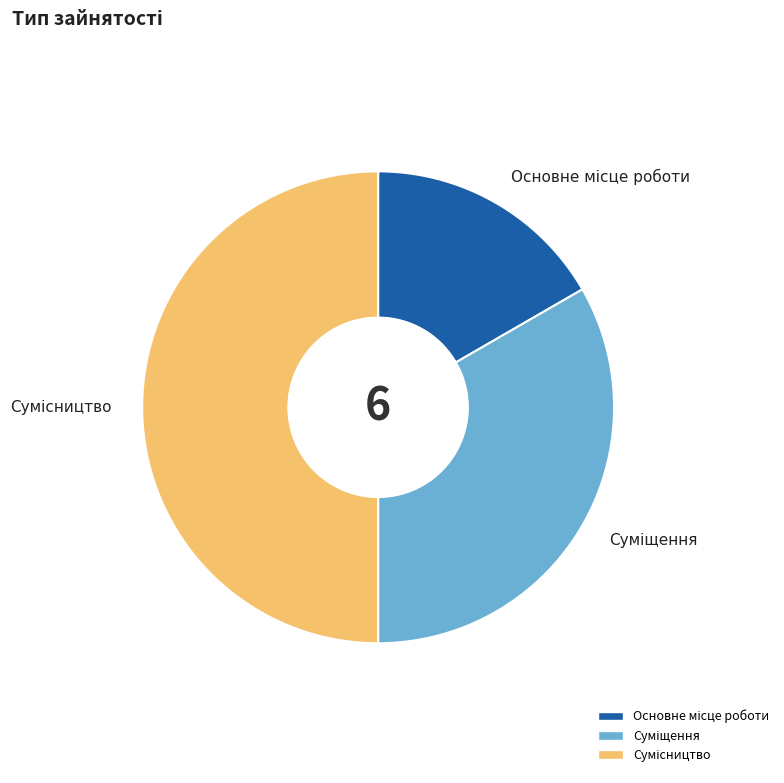

Is there a majority slice in this chart?

No